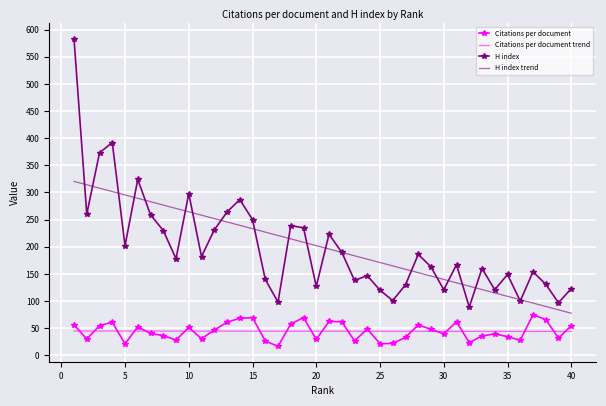

List the series in order of their peak value, highest first.

H index, H index trend, Citations per document, Citations per document trend